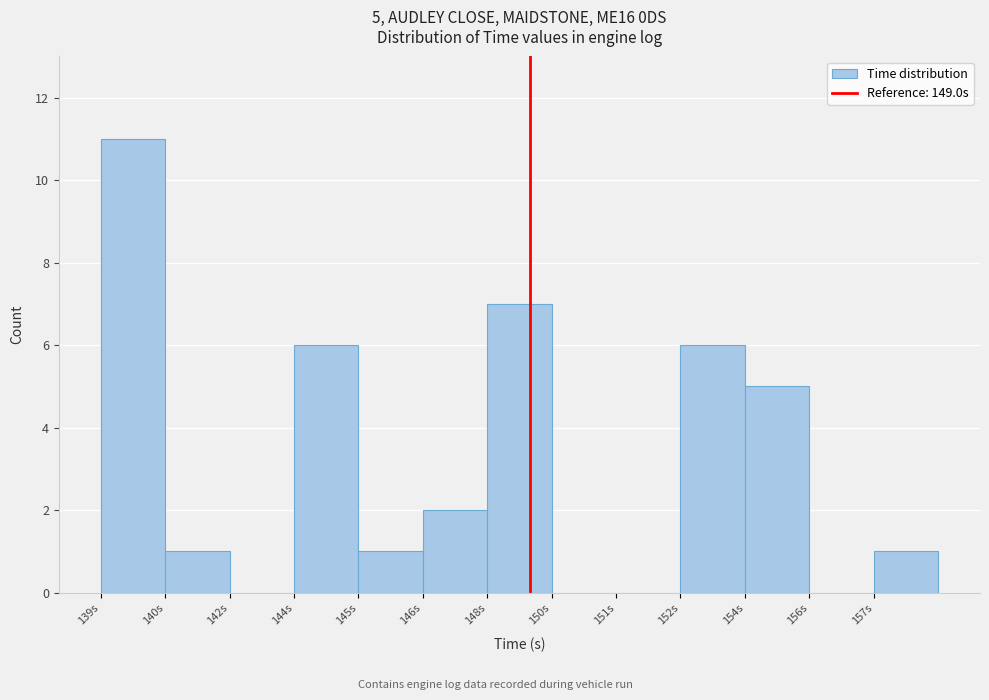

Reading right to left, extract all data points from this chart.

157s=1	156s=0	154s=5	152s=6	151s=0	150s=0	148s=7	146s=2	145s=1	144s=6	142s=0	140s=1	139s=11